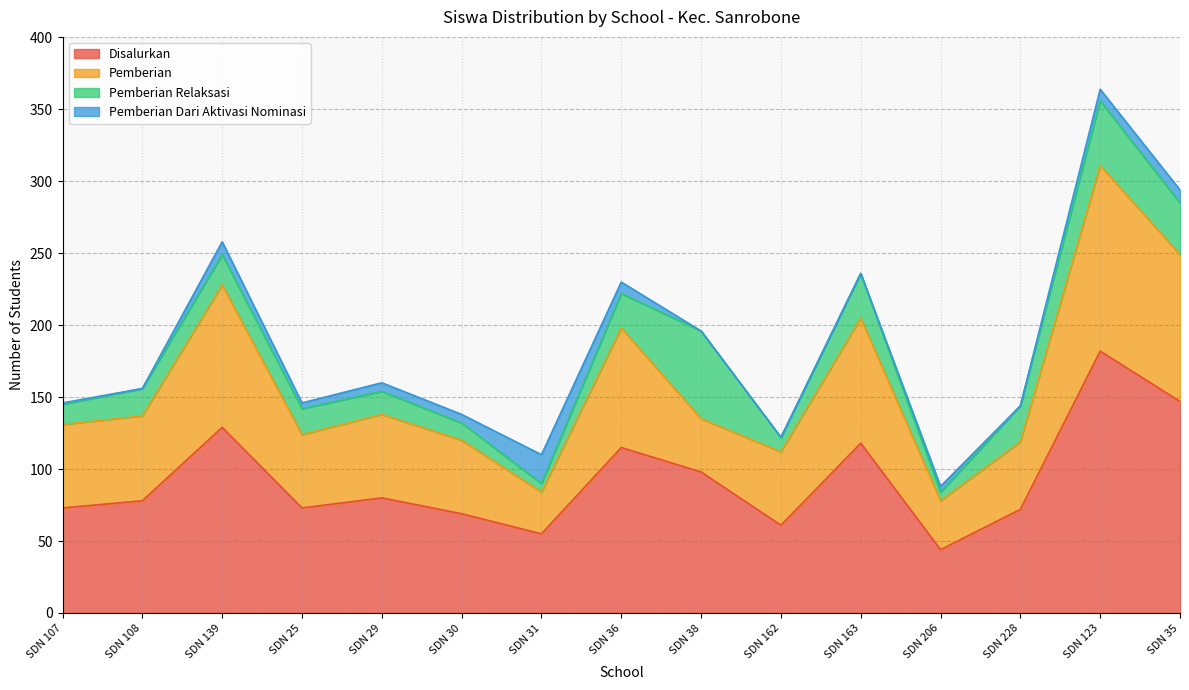

Where is the first local minimum for Pemberian Dari Aktivasi Nominasi?

SDN 108